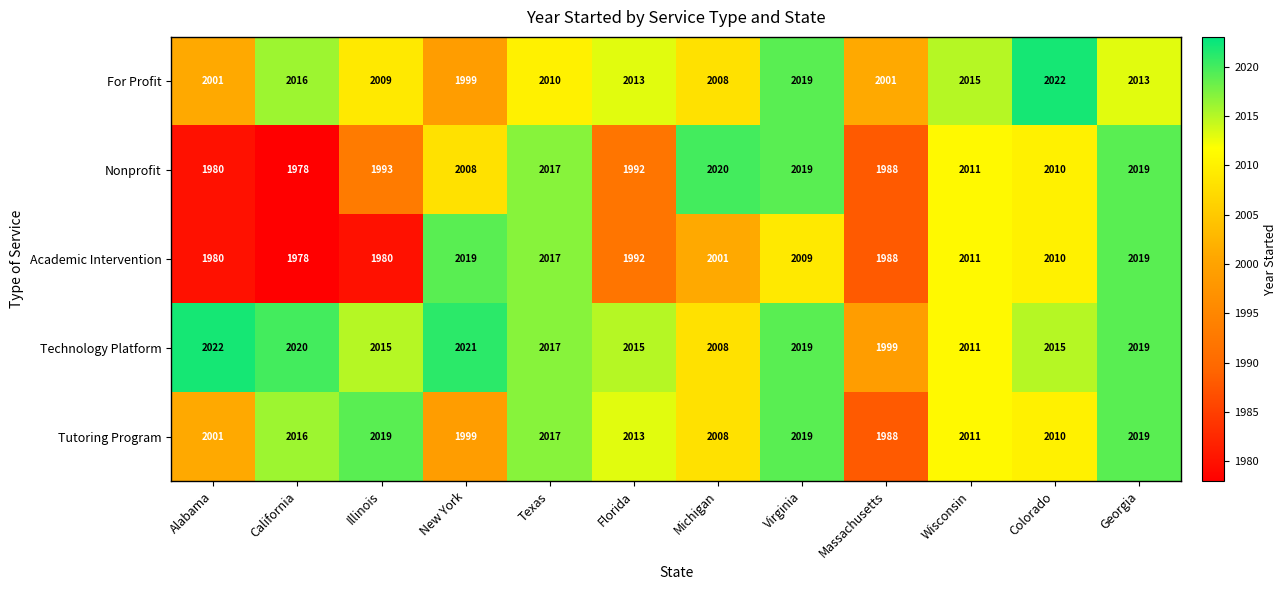

What is the average value of the Technology Platform series?

2015